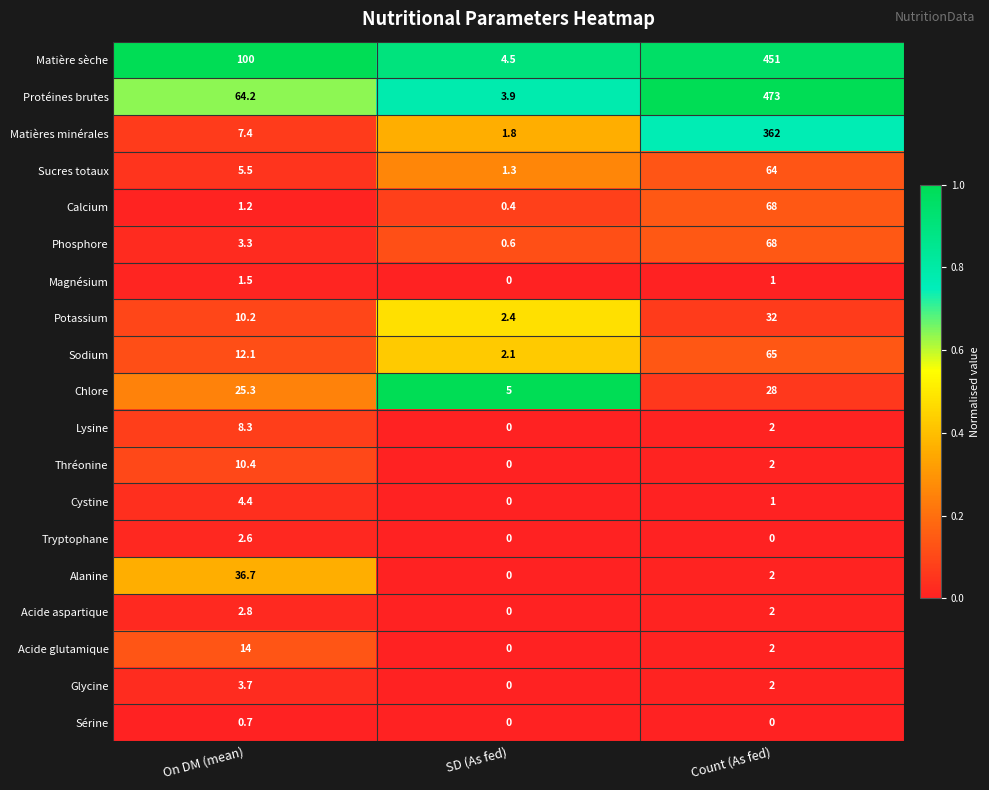

At which label does Protéines brutes reach its minimum?

SD (As fed)